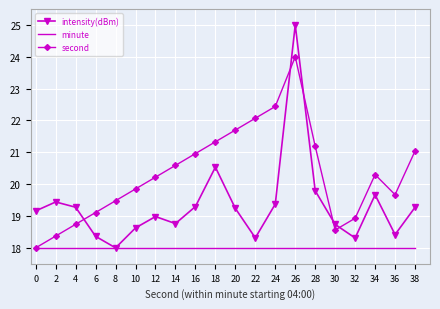

What is the difference between the second highest and minimum values in the intensity(dBm) series?

2.5